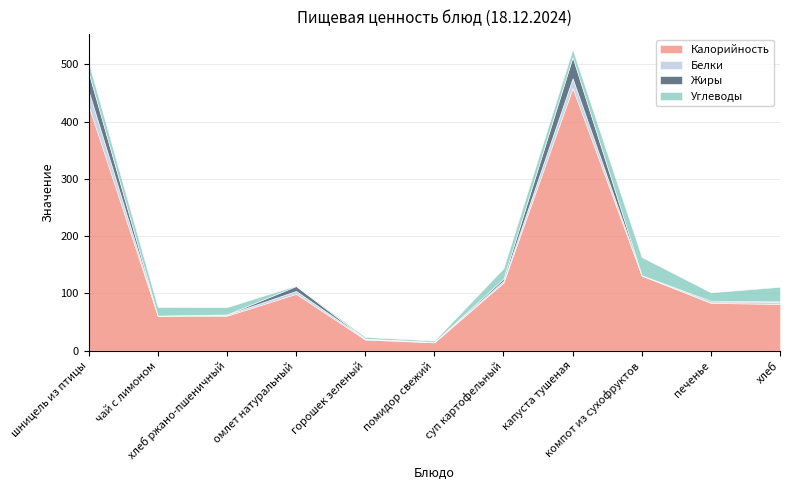

After their last crossing, which series has the higher values: Белки or Жиры?

Белки